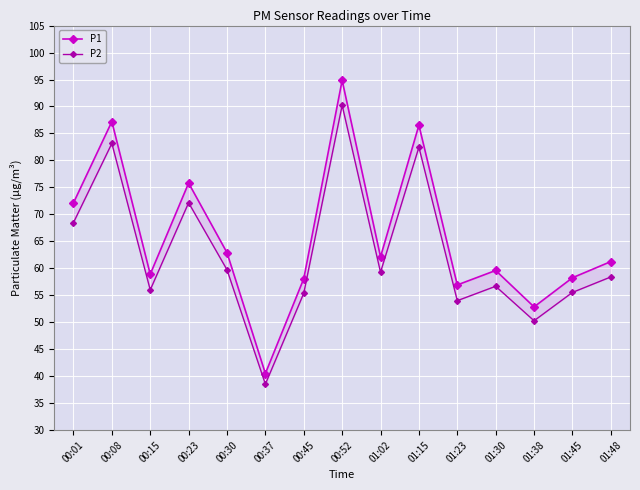

True or false: P2 and P1 cross at least once.

False